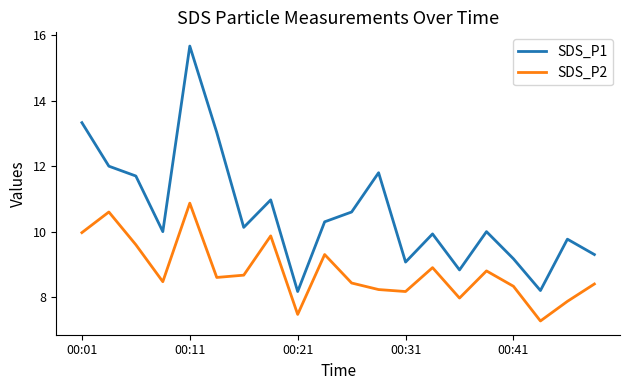

True or false: SDS_P1 and SDS_P2 intersect in this chart.

False